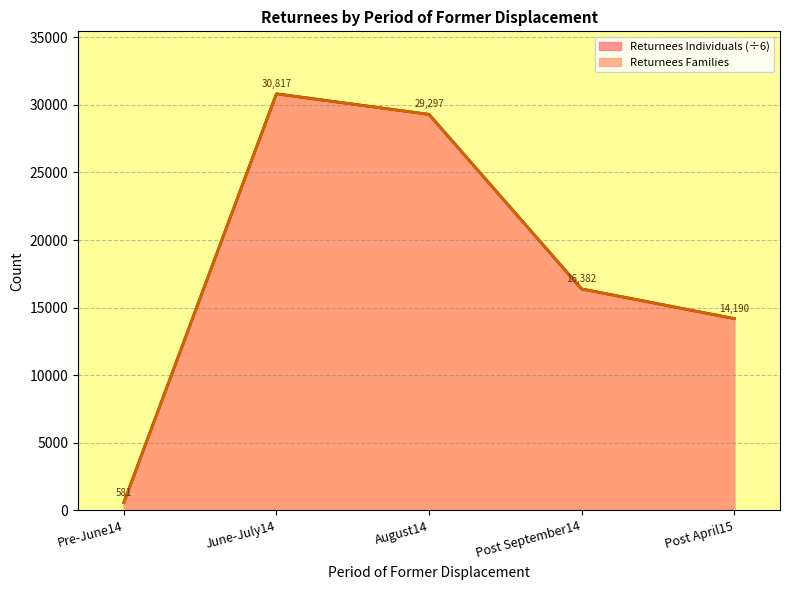

What is the value of the Returnees Individuals point at the 2nd from the left?

30817